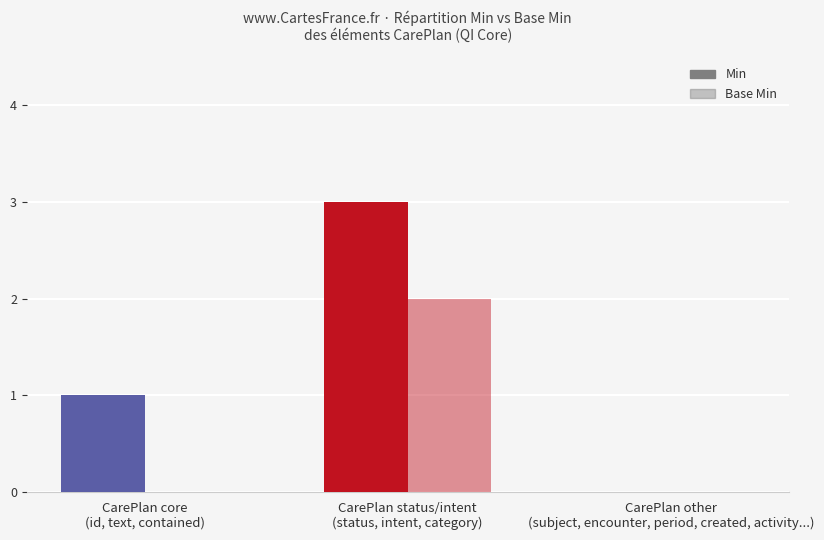

Where is Min nearest to the value 1?

CarePlan core
(id, text, contained)